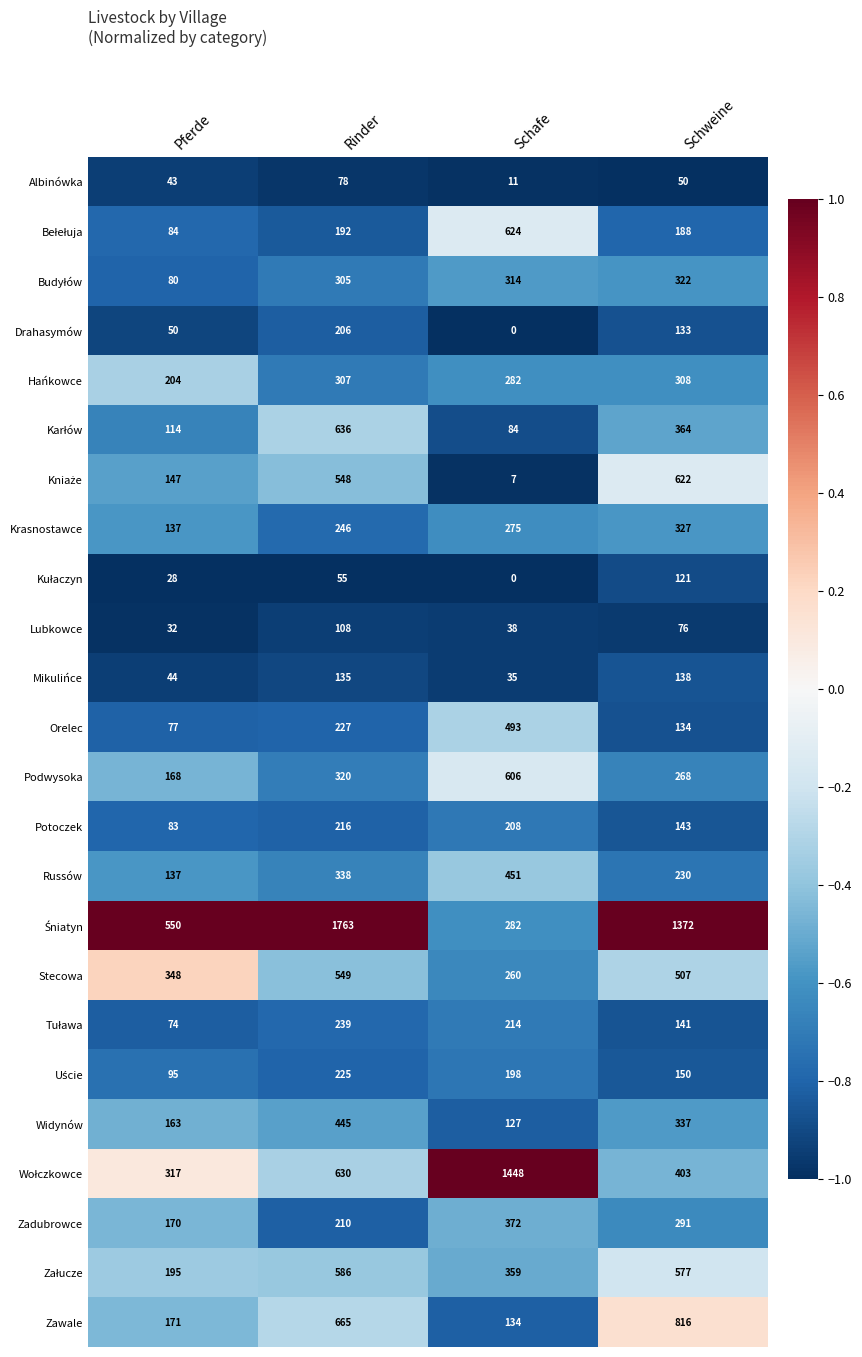

The value of Lubkowce at Rinder is 108. True or false?

True